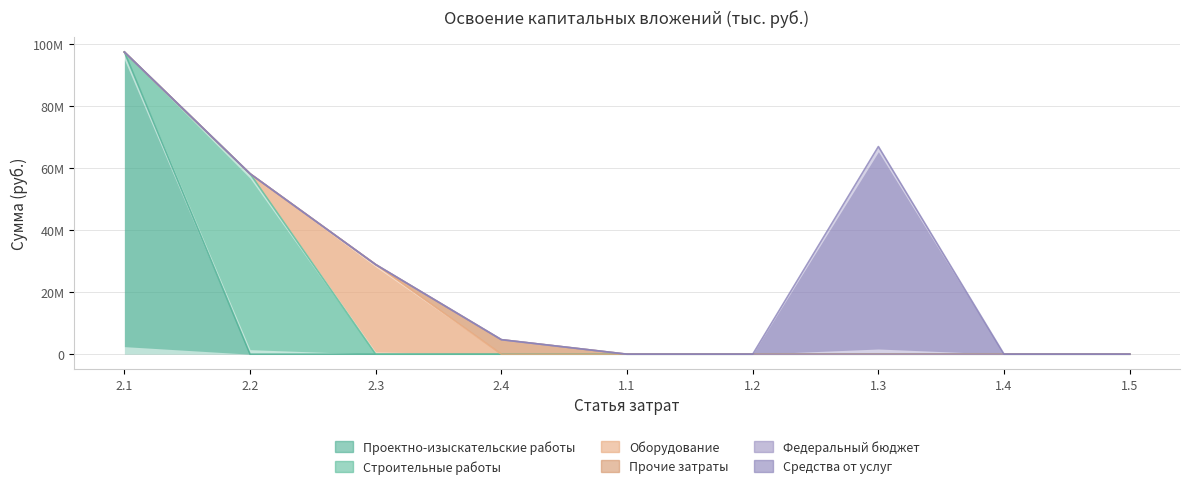

Between 2.4 and 1.1, which series saw the biggest shift?

Прочие затраты